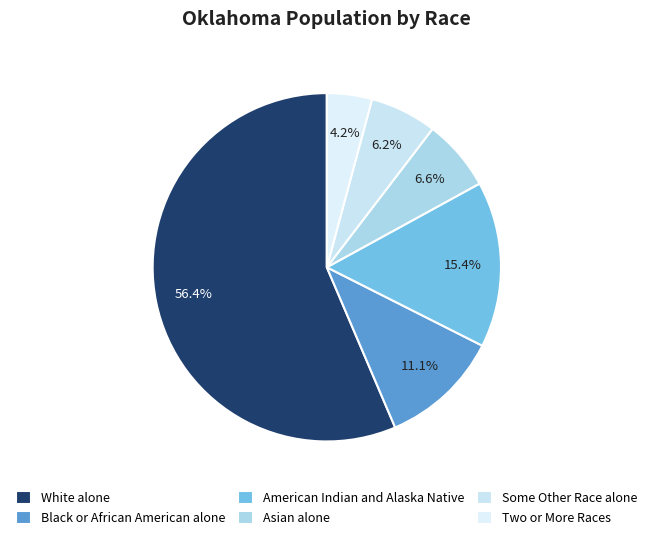

Rank the categories by value from highest to lowest.

White alone, American Indian and Alaska Native, Black or African American alone, Asian alone, Some Other Race alone, Two or More Races